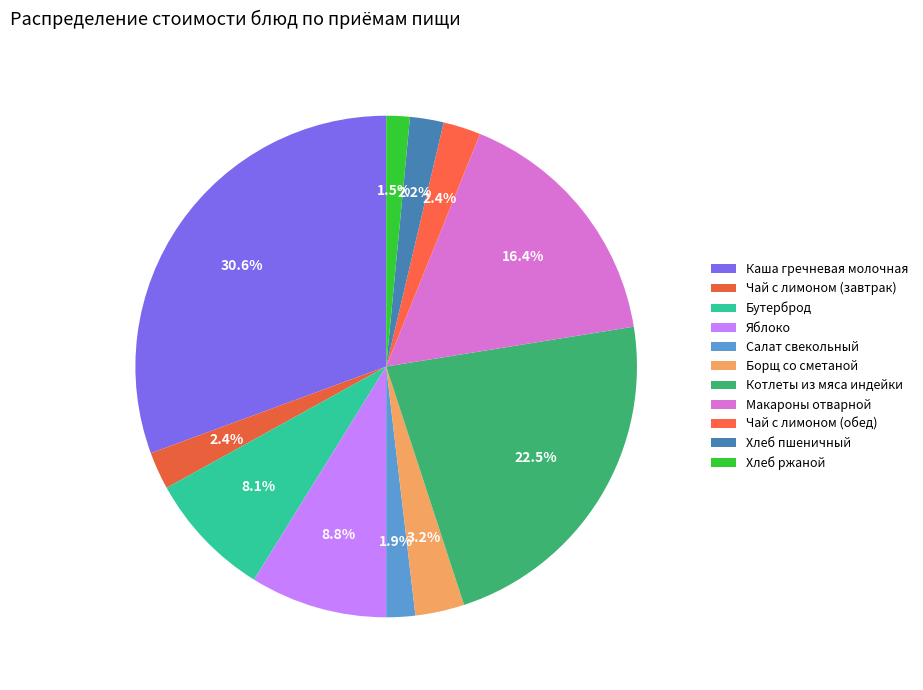

To the nearest percent, what is the average slice percentage?

9%